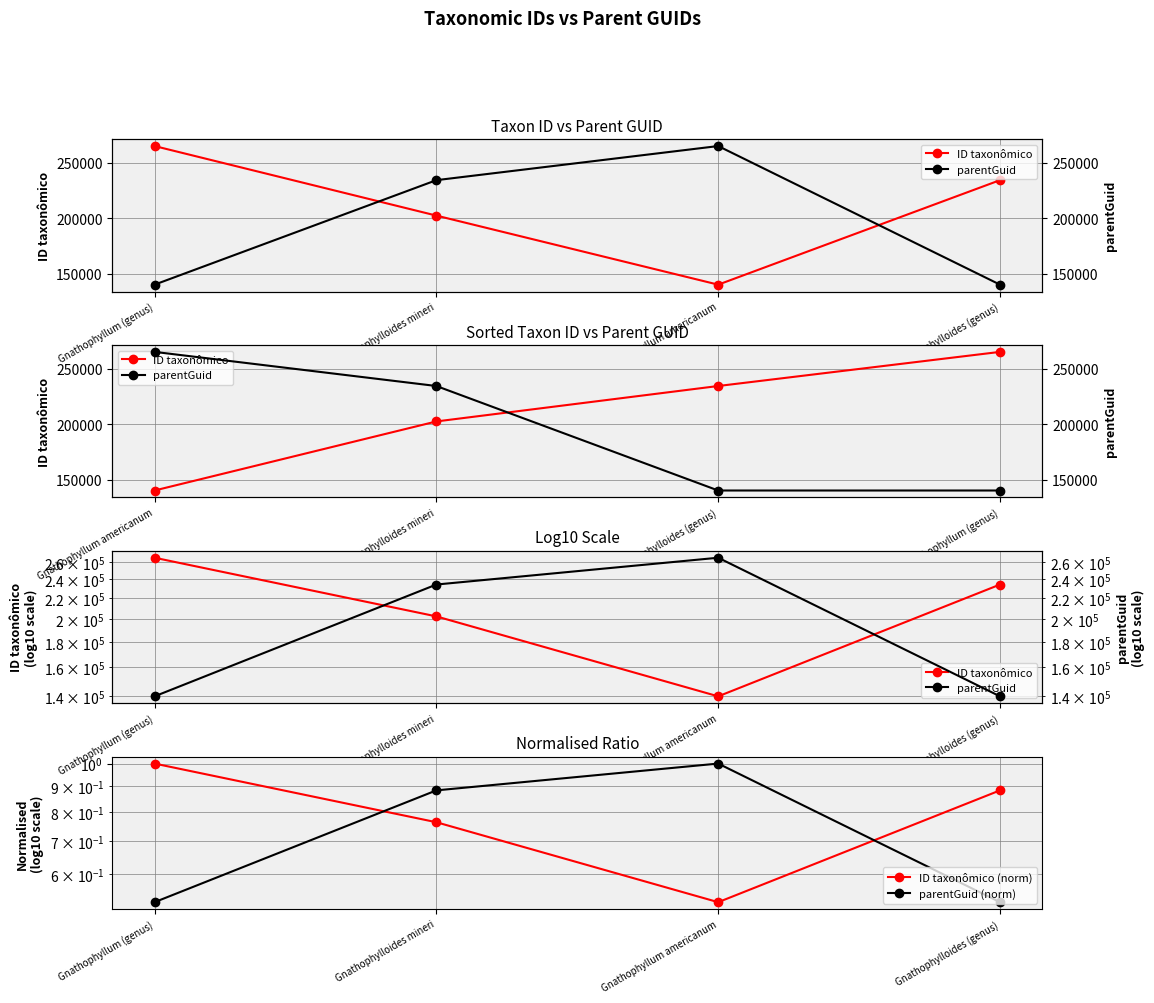

Reading left to right, list all the values displayed in this chart.

ID taxonômico: Gnathophyllum (genus)=265282.0	Gnathophylloides mineri=202458.0	Gnathophyllum americanum=140075.0	Gnathophylloides (genus)=234466.0
parentGuid: Gnathophyllum (genus)=140077.0	Gnathophylloides mineri=234466.0	Gnathophyllum americanum=265282.0	Gnathophylloides (genus)=140077.0
ID taxonômico (norm): Gnathophyllum (genus)=1.0	Gnathophylloides mineri=0.8	Gnathophyllum americanum=0.5	Gnathophylloides (genus)=0.9
parentGuid (norm): Gnathophyllum (genus)=0.5	Gnathophylloides mineri=0.9	Gnathophyllum americanum=1.0	Gnathophylloides (genus)=0.5